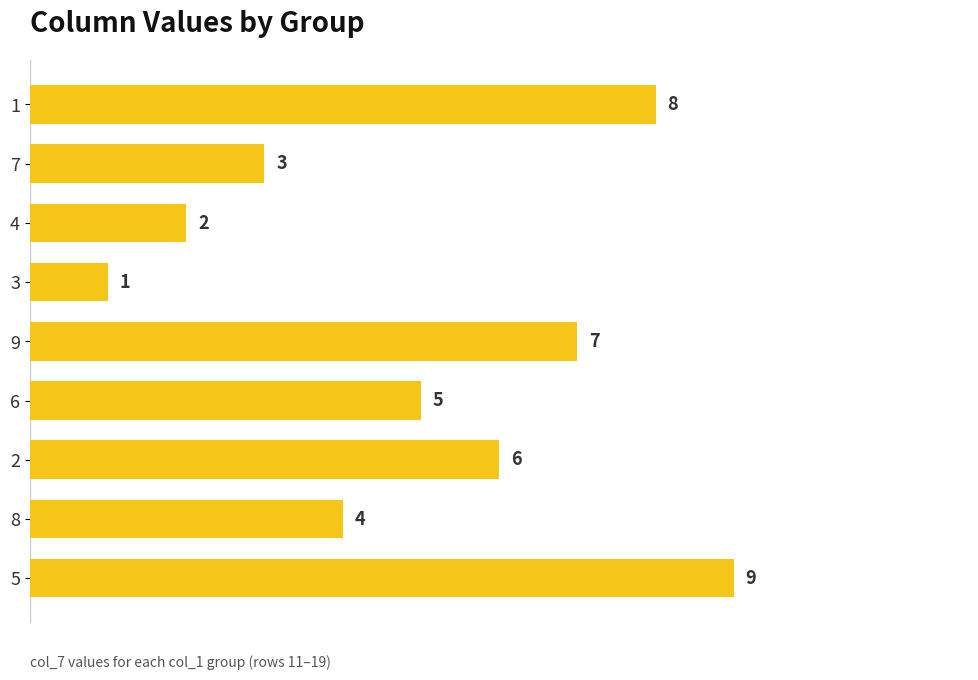

What is the label of the 2nd bar from the bottom?

8